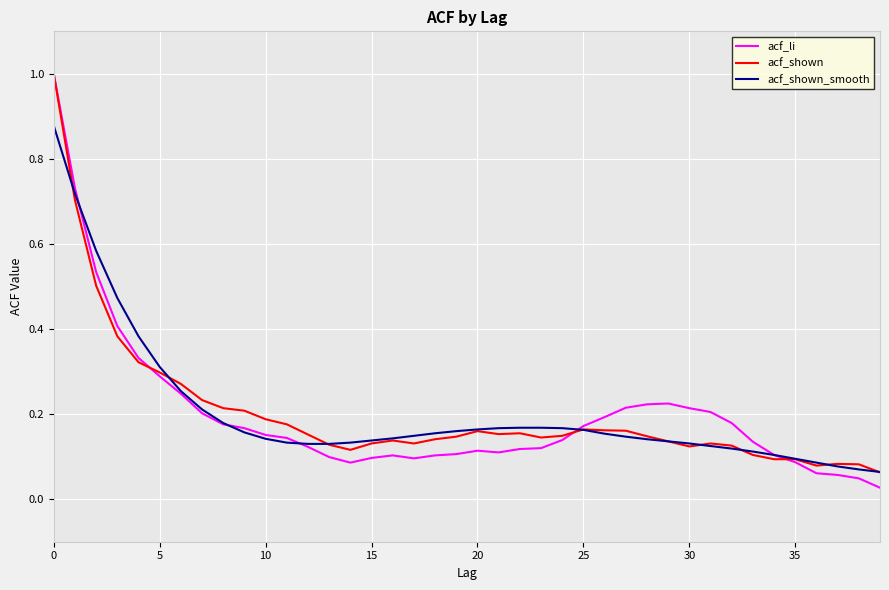

What is the maximum value for acf_li?

1.0